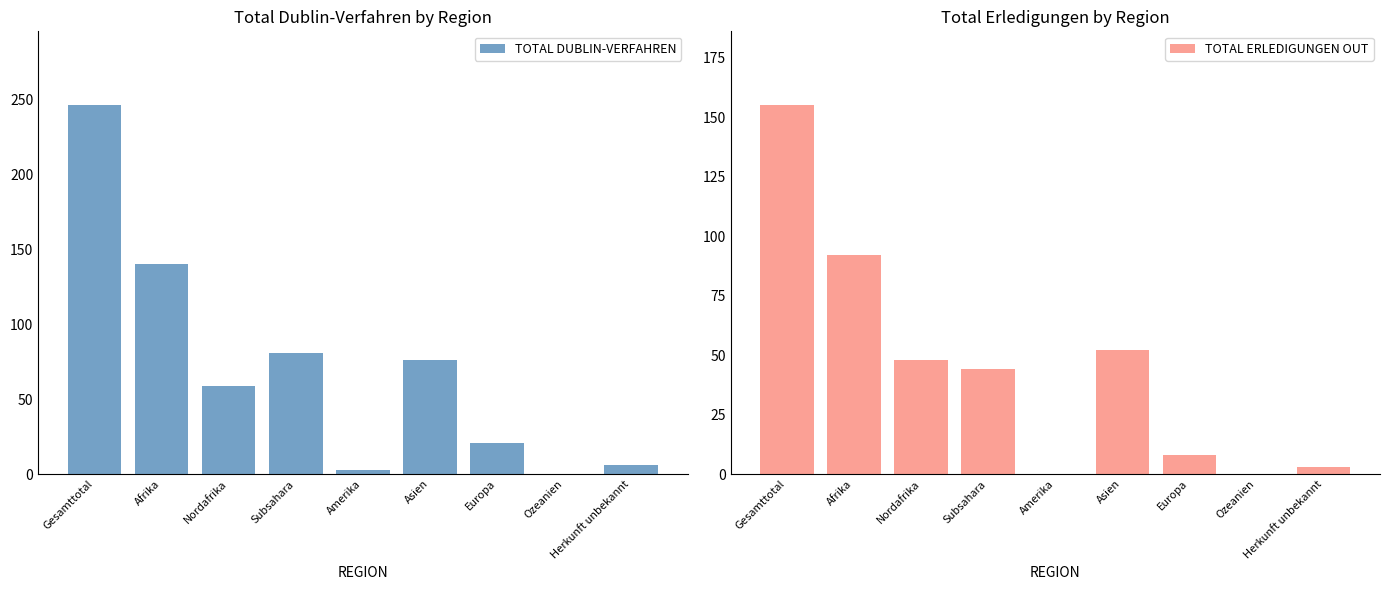

What position from the left is Herkunft unbekannt?

9